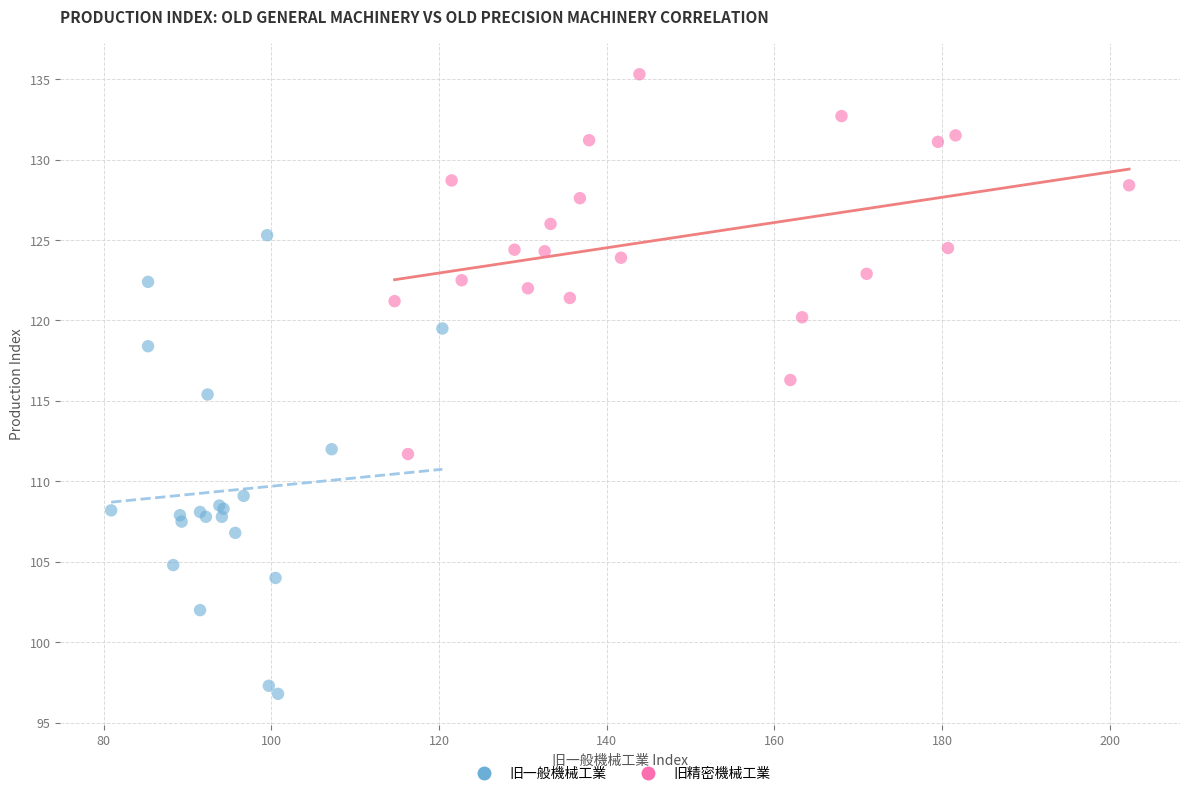

Which series reaches the maximum Y coordinate?

旧精密機械工業